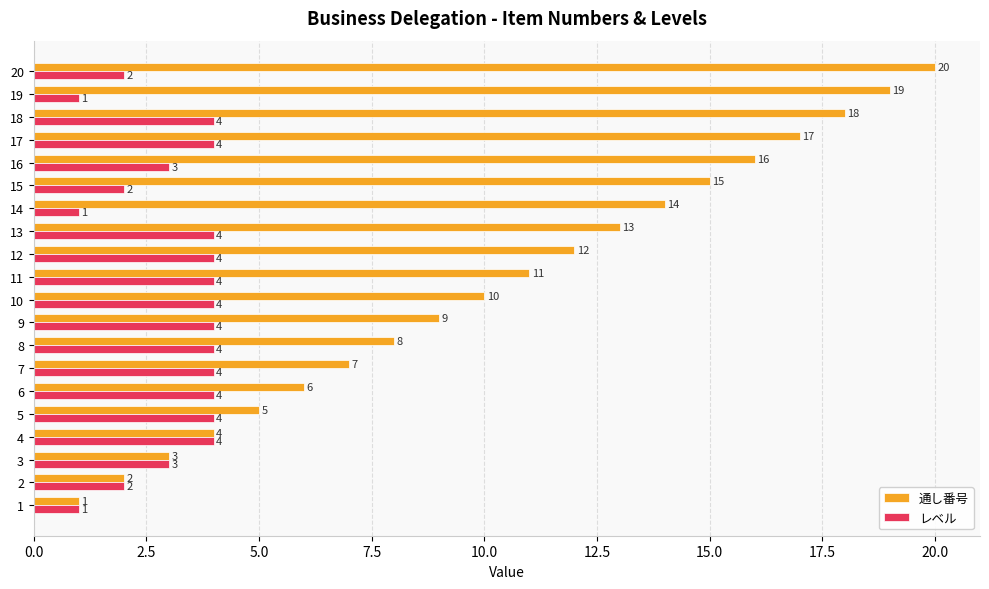

At 8, list the series in order from smallest to largest.

レベル, 通し番号